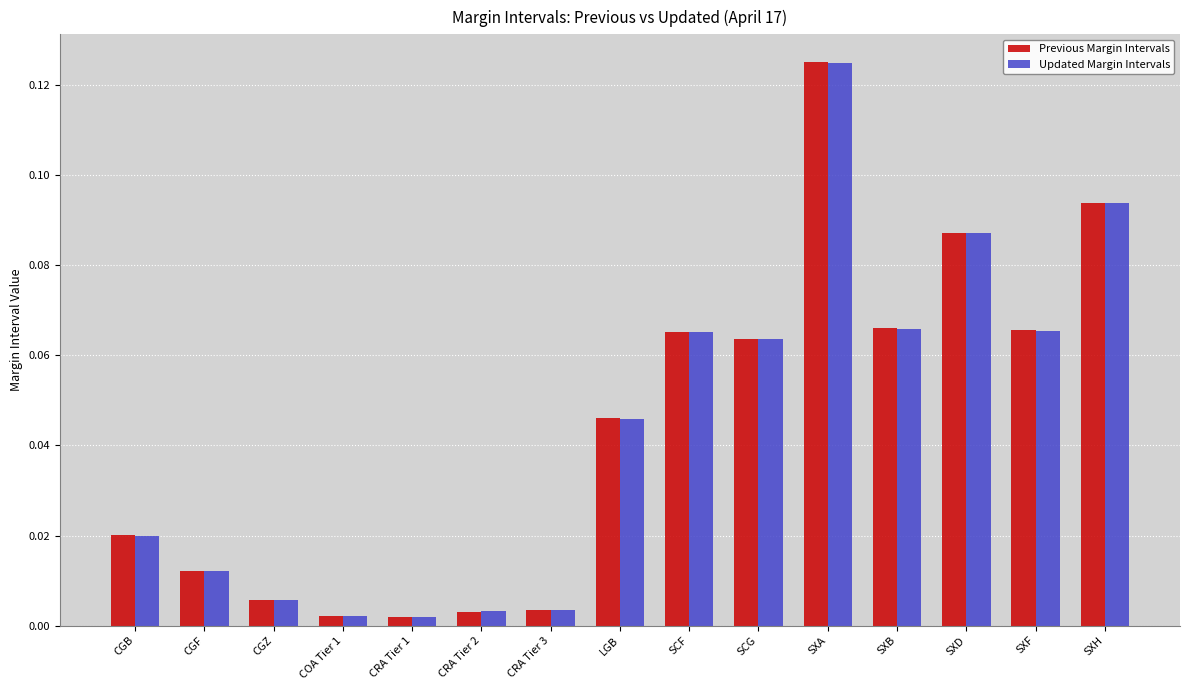

What is the sum of all Previous Margin Intervals values?

0.7